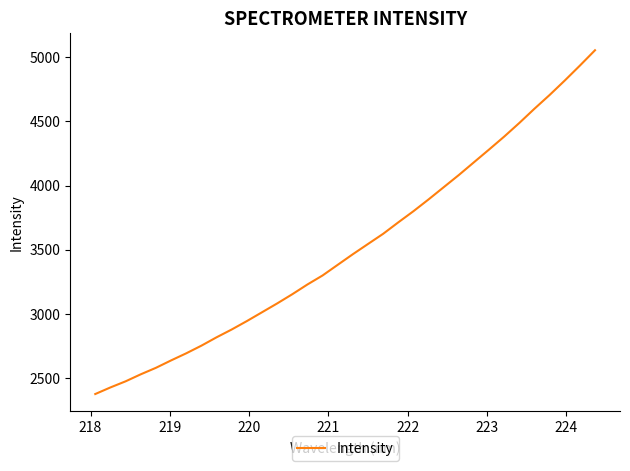

What is the smallest value displayed?

2373.7